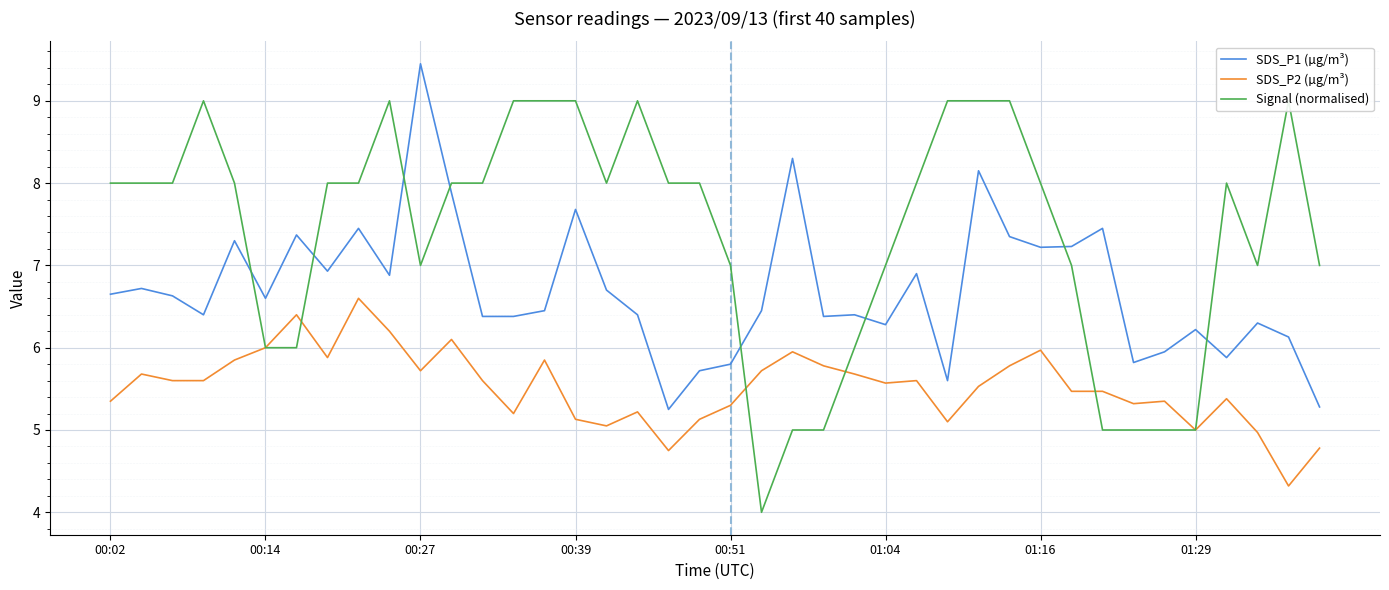

Reading right to left, list all the values displayed in this chart.

SDS_P1 (µg/m³): 5.3	6.1	6.3	5.9	6.2	6.0	5.8	7.5	7.2	7.2	7.3	8.2	5.6	6.9	6.3	6.4	6.4	8.3	6.5	5.8	5.7	5.2	6.4	6.7	7.7	6.5	6.4	6.4	7.9	9.4	6.9	7.5	6.9	7.4	6.6	7.3	6.4	6.6	6.7	6.7
SDS_P2 (µg/m³): 4.8	4.3	5.0	5.4	5.0	5.3	5.3	5.5	5.5	6.0	5.8	5.5	5.1	5.6	5.6	5.7	5.8	6.0	5.7	5.3	5.1	4.8	5.2	5.0	5.1	5.8	5.2	5.6	6.1	5.7	6.2	6.6	5.9	6.4	6.0	5.8	5.6	5.6	5.7	5.3
Signal (normalised): 7.0	9.0	7.0	8.0	5.0	5.0	5.0	5.0	7.0	8.0	9.0	9.0	9.0	8.0	7.0	6.0	5.0	5.0	4.0	7.0	8.0	8.0	9.0	8.0	9.0	9.0	9.0	8.0	8.0	7.0	9.0	8.0	8.0	6.0	6.0	8.0	9.0	8.0	8.0	8.0